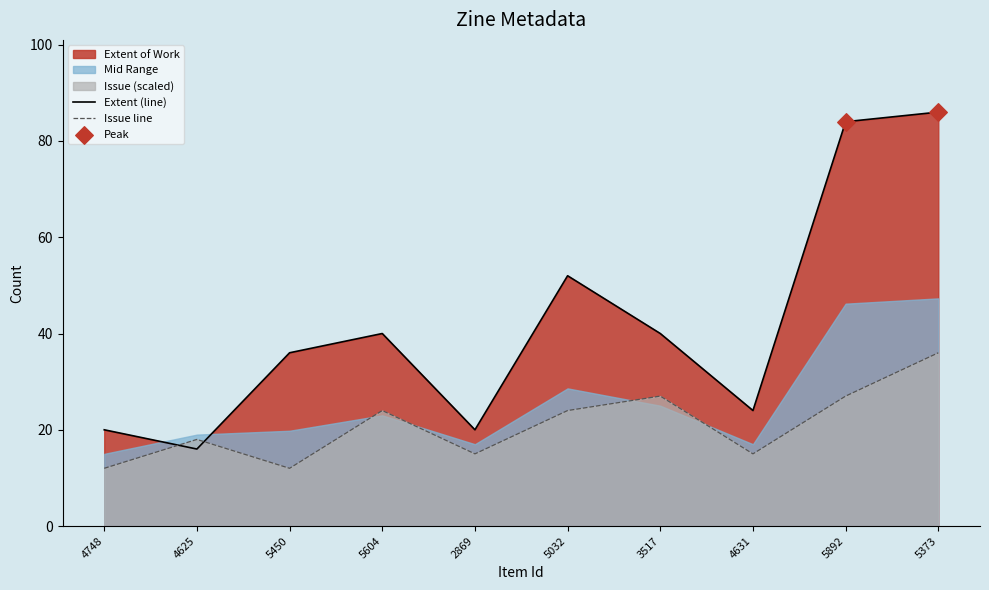

Which series has the widest spread of Y values?

Extent (line)